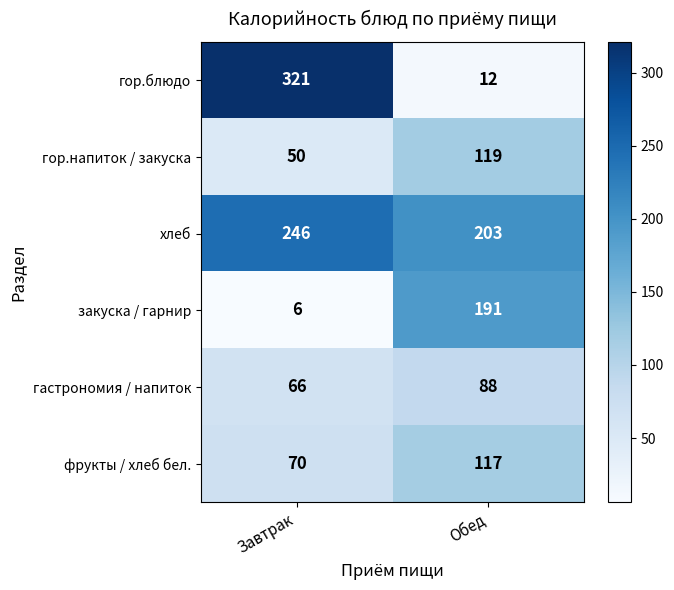

What is the maximum value shown in the chart?

321